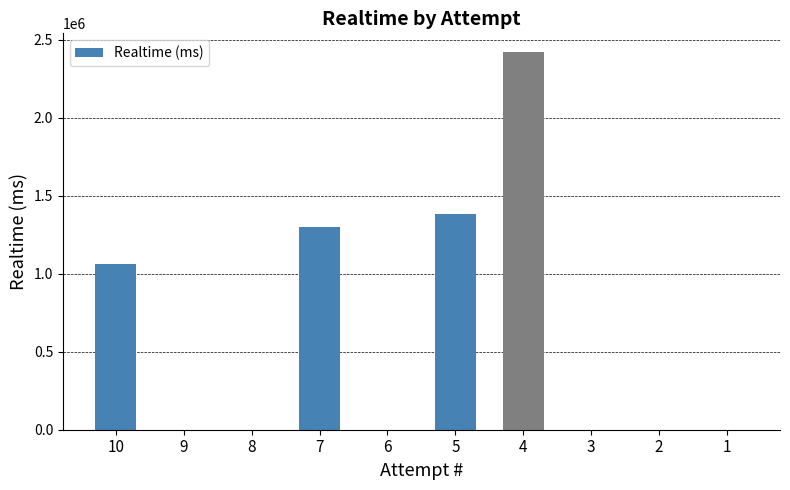

Is it true that the value at 8 is 0?

True